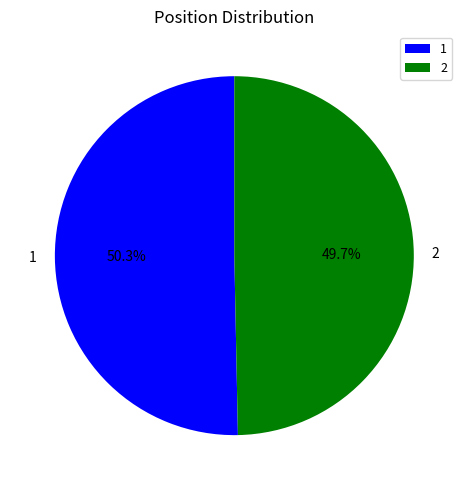

To the nearest percent, what is the average slice percentage?

50%